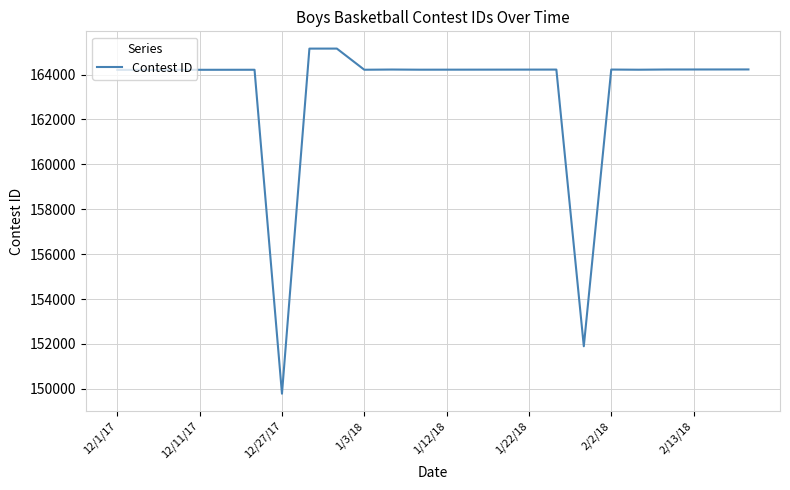

What is the minimum value shown in the chart?

149782